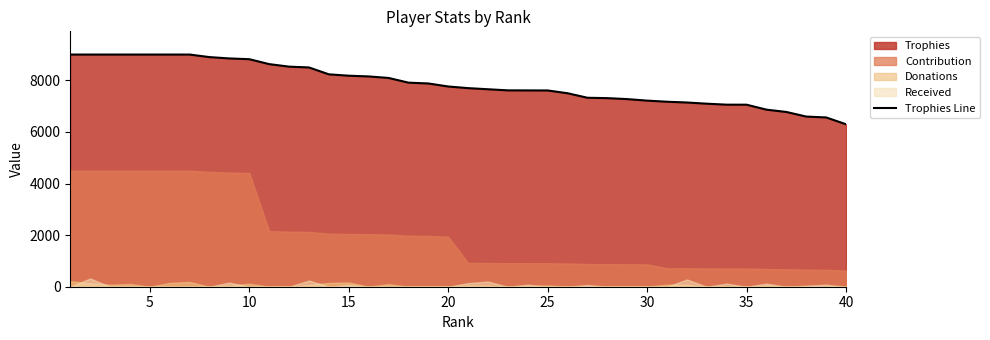

Count the number of categories in the chart.

40